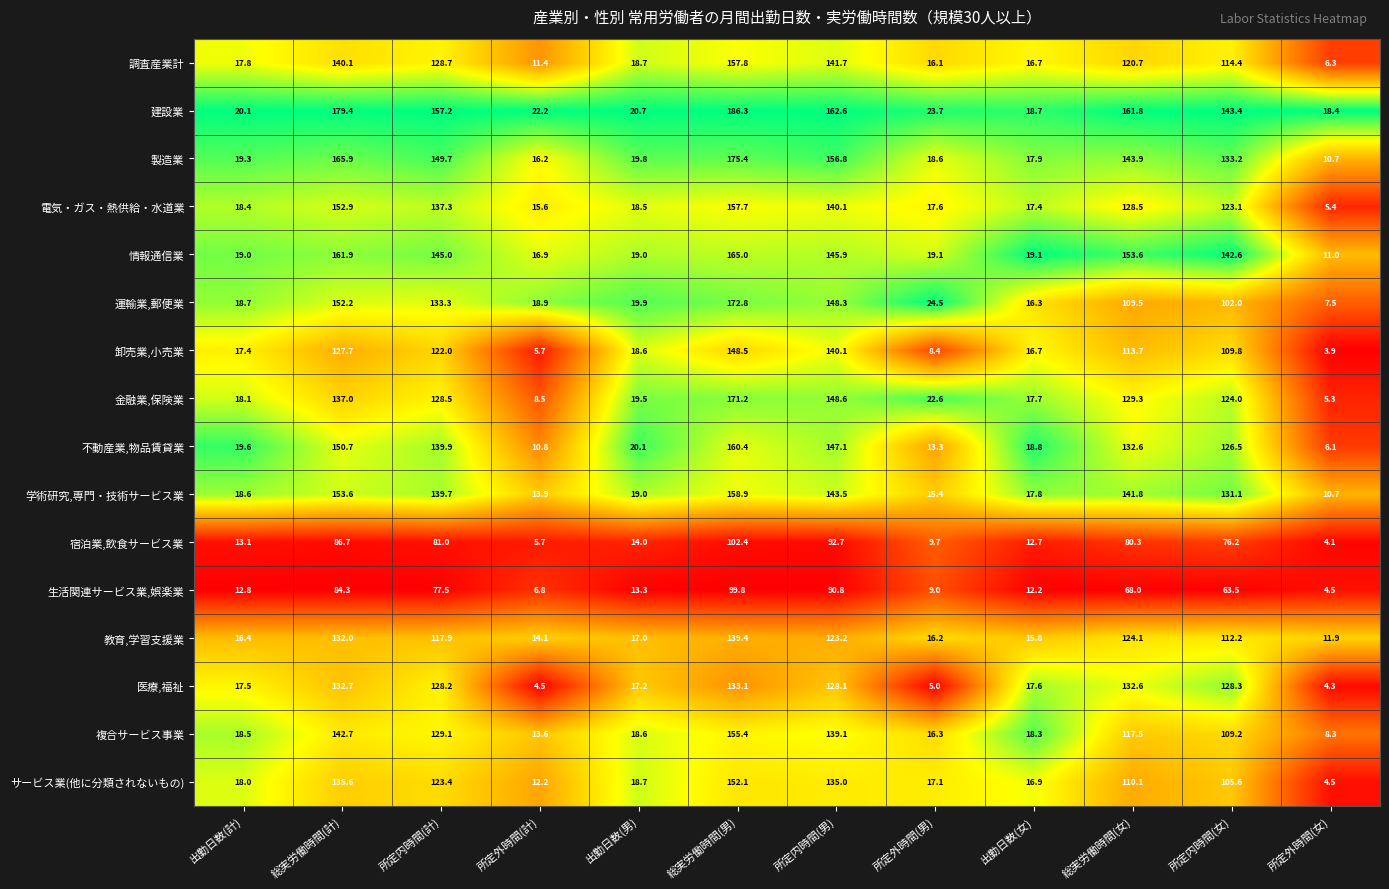

What is the total value across all series at 所定内時間(女)?

1845.1